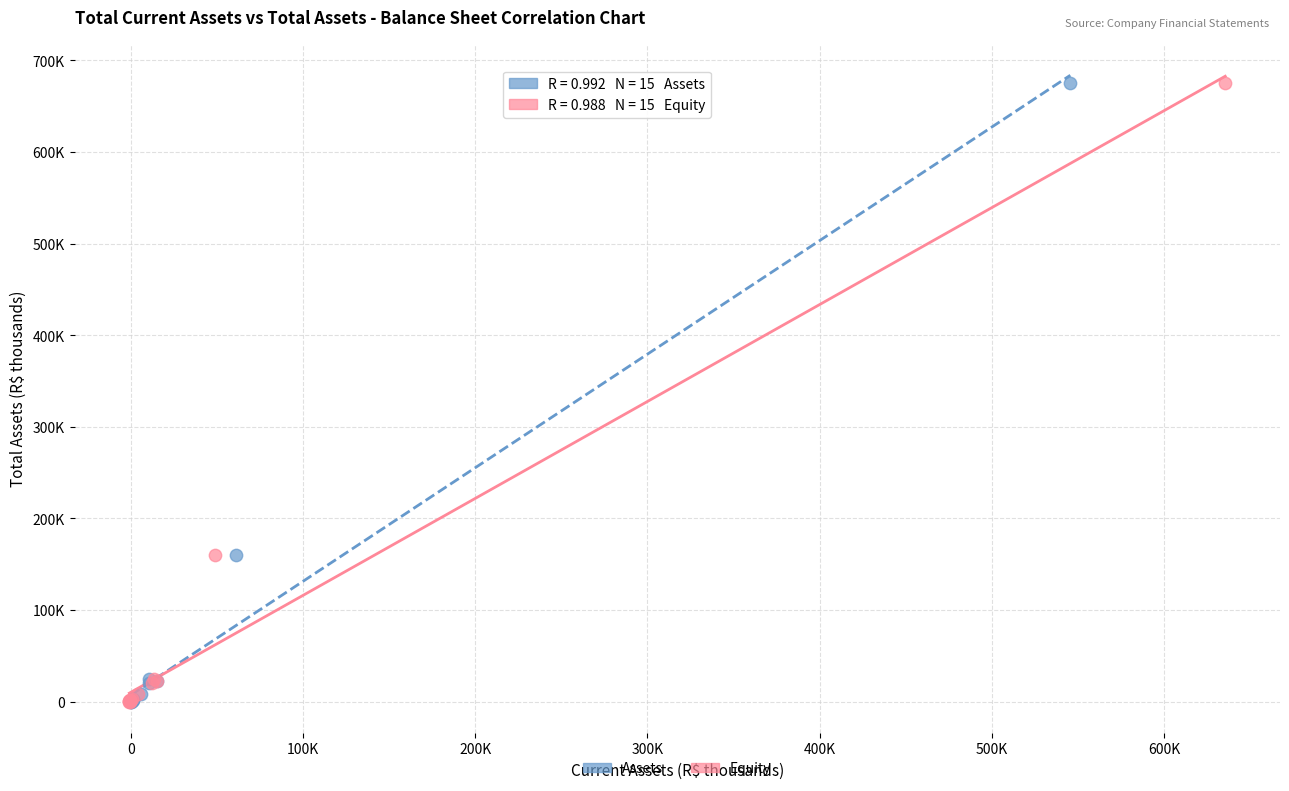

What are all the series names shown in the legend?

Assets, Equity